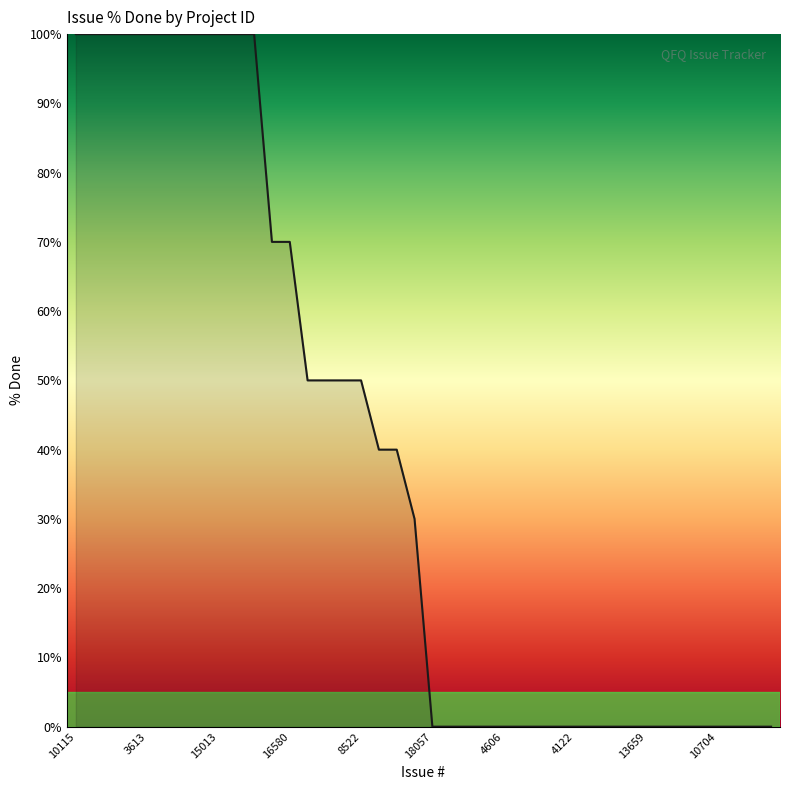

What is the greatest value displayed?

100